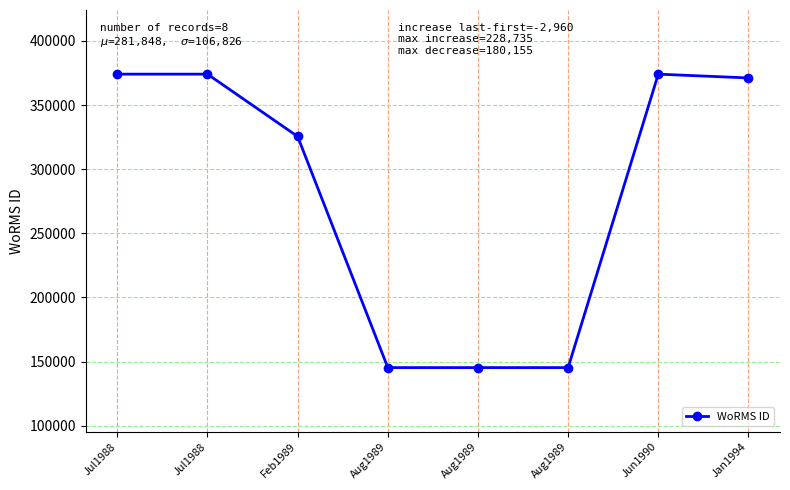

Is this an area chart (filled region under the line)?

No